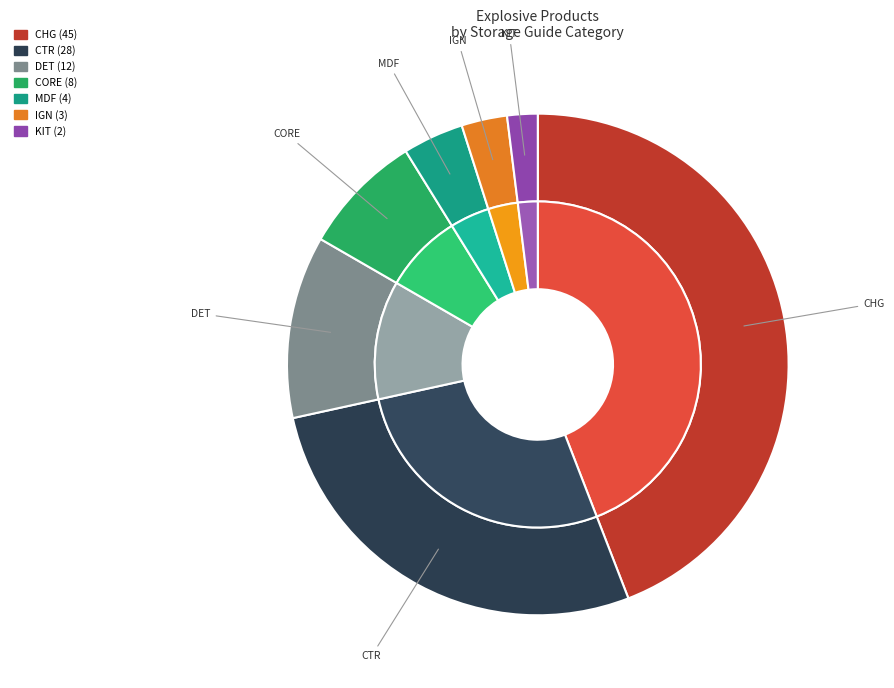

True or false: CHG accounts for 34% of the total.

False